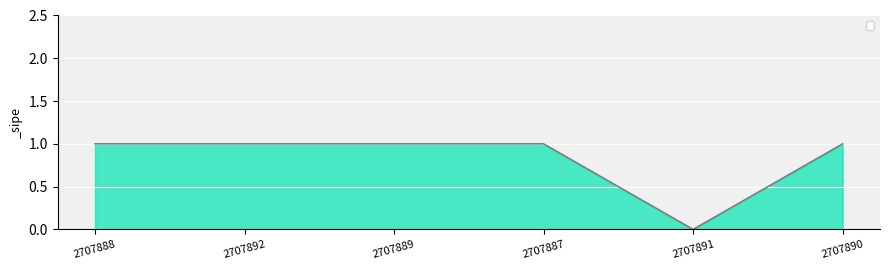

What position from the right is 2707889?

4